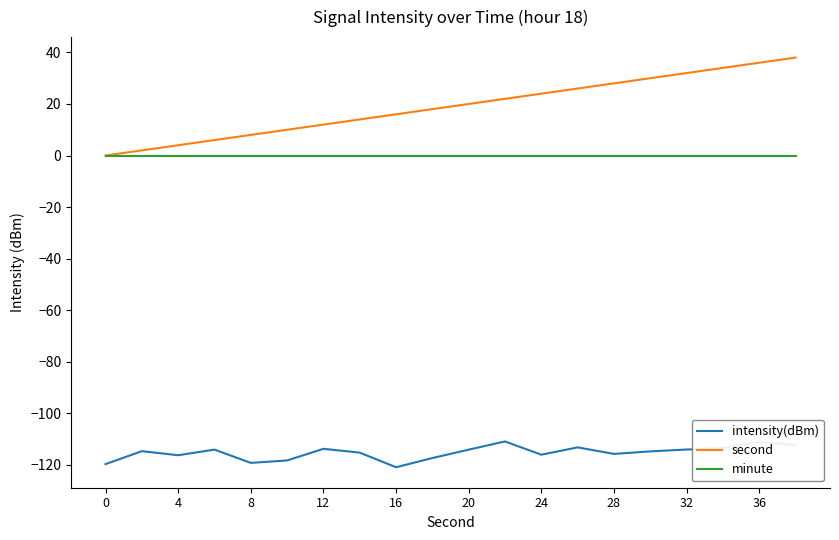

Which series has the widest spread of values?

second